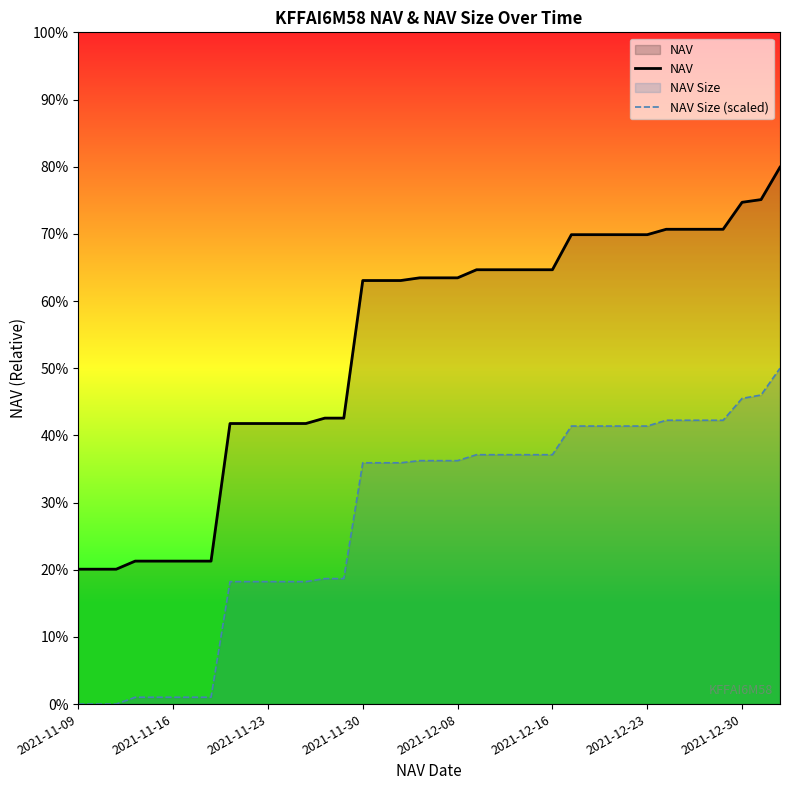

What position from the left is 14?

15